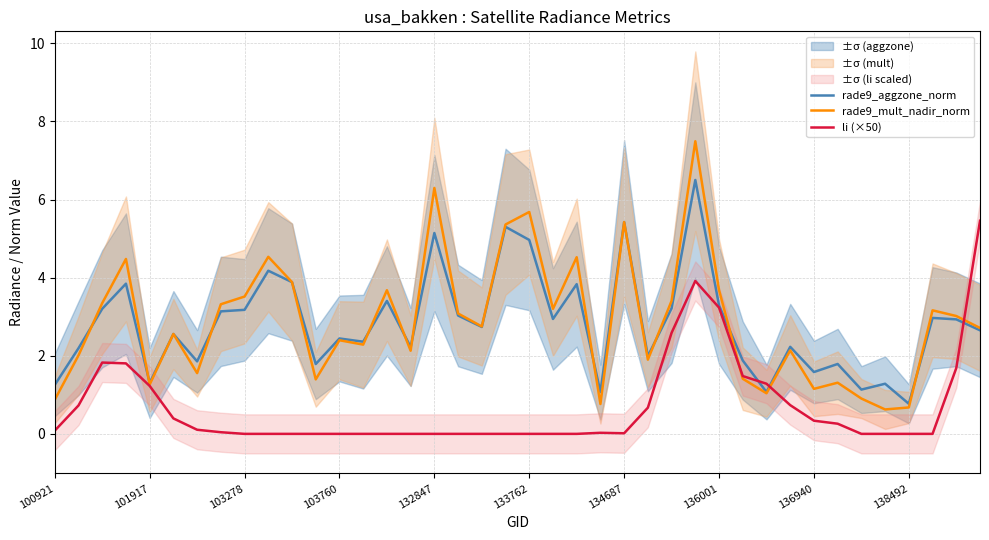

What is the highest value of the rade9_mult_nadir_norm series?

7.5